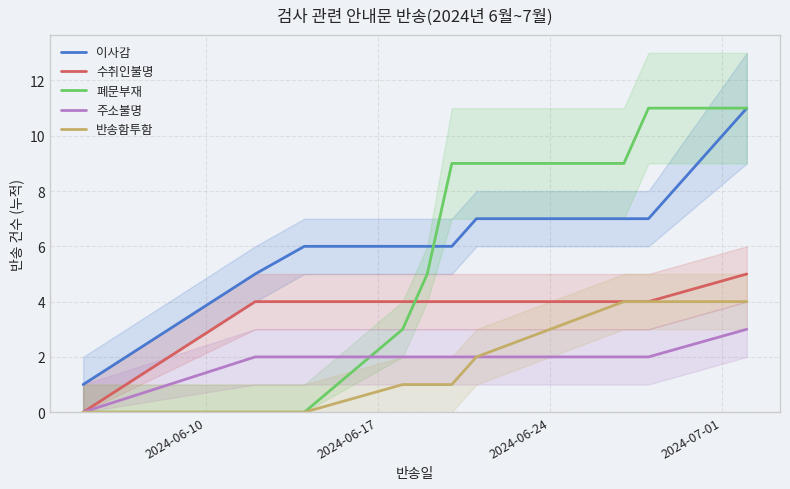

What is the highest value of the 이사감 series?

11